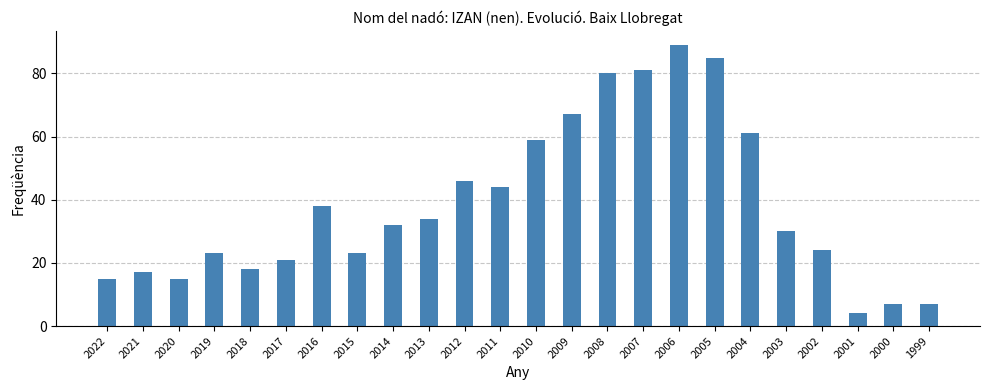

What is the approximate value at 1999?

7